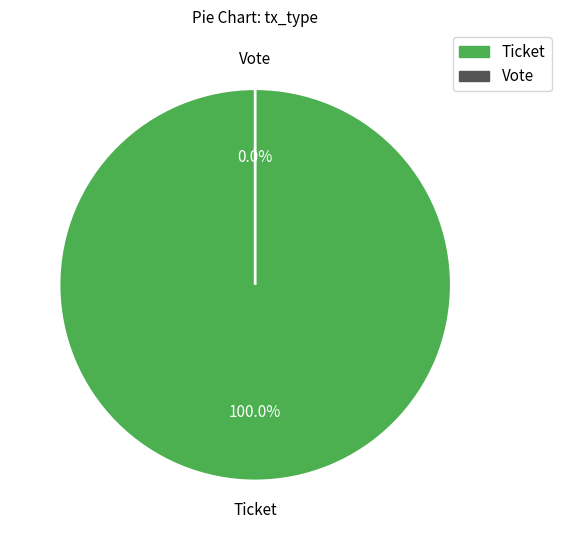

Count the number of slices in the pie.

2